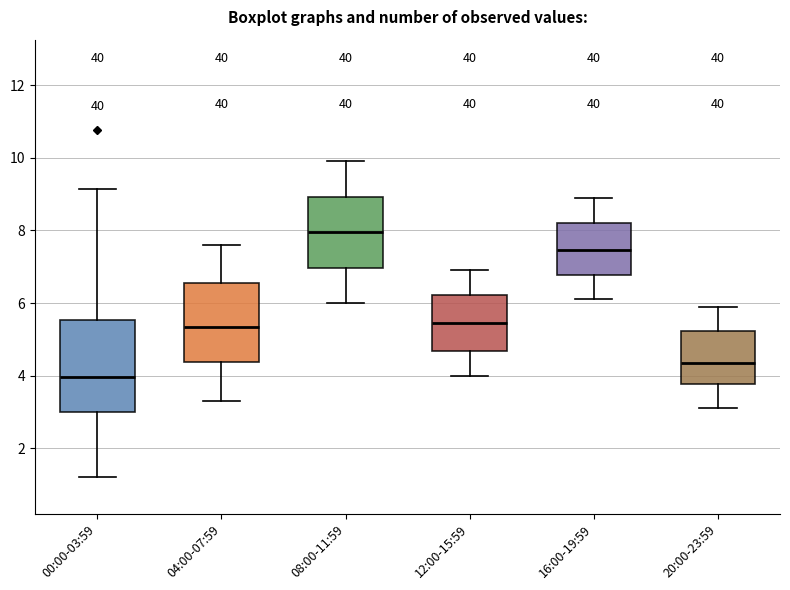

Where does the upper whisker of the box for 12:00-15:59 end on the y-axis? The values are not printed on the chart, so give them approximately, as read against the axis.

7.0